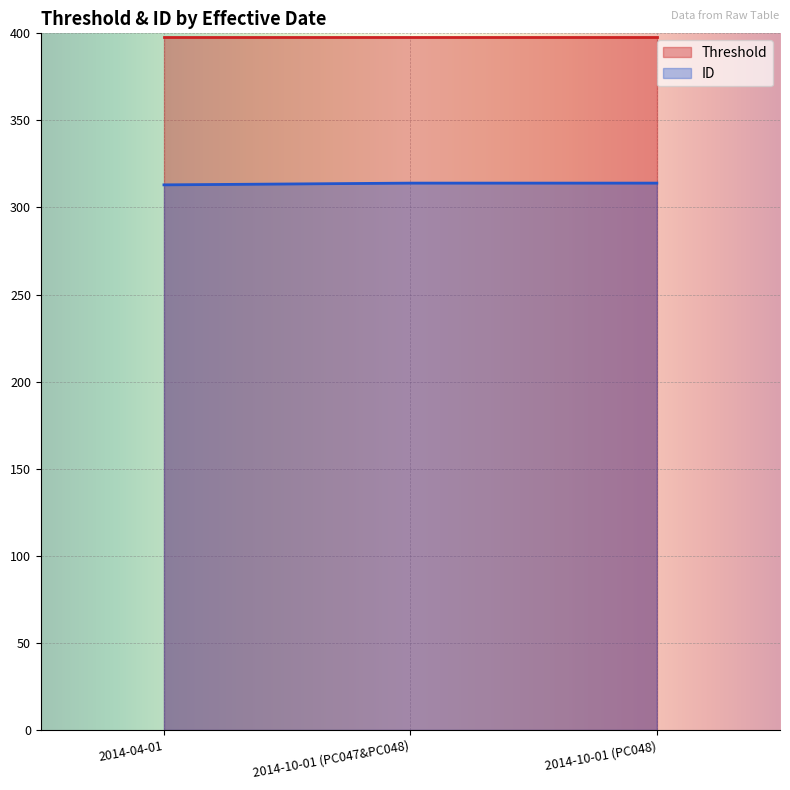

What is the difference between the maximum and minimum values?

1